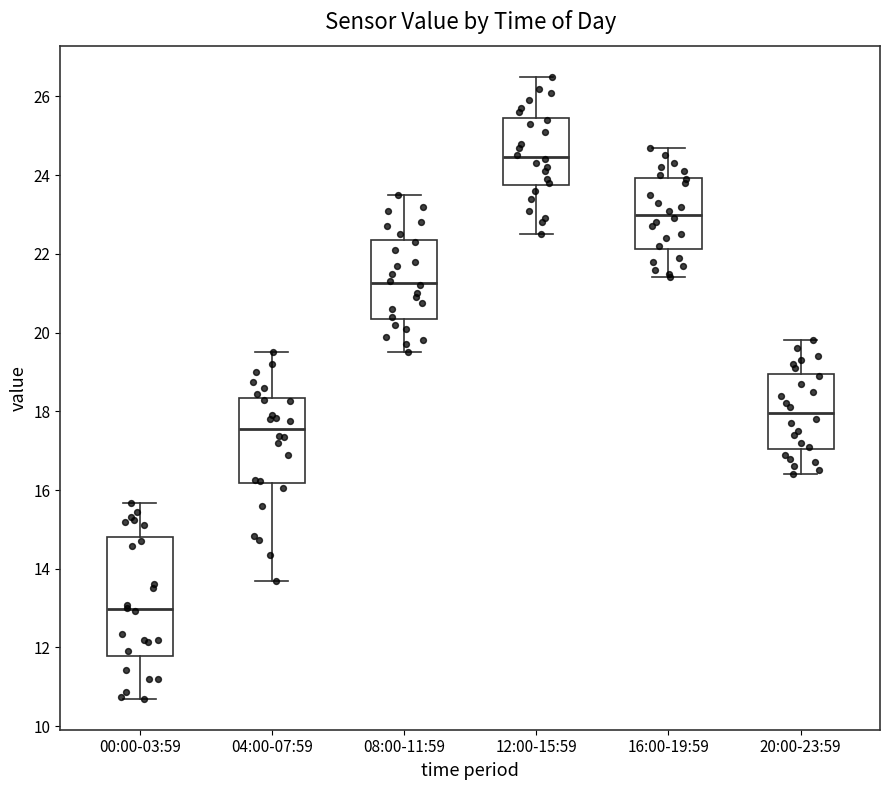

Which box is the tallest, from its lower edge to its upper edge?

00:00-03:59